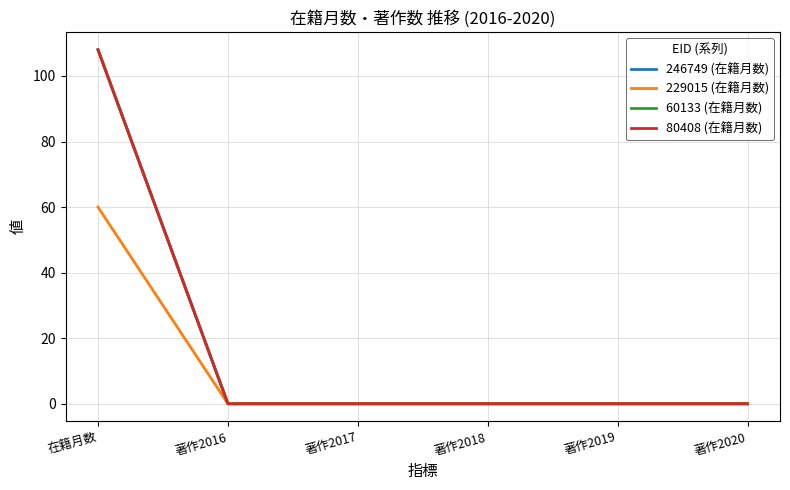

Is this an area chart (filled region under the line)?

No